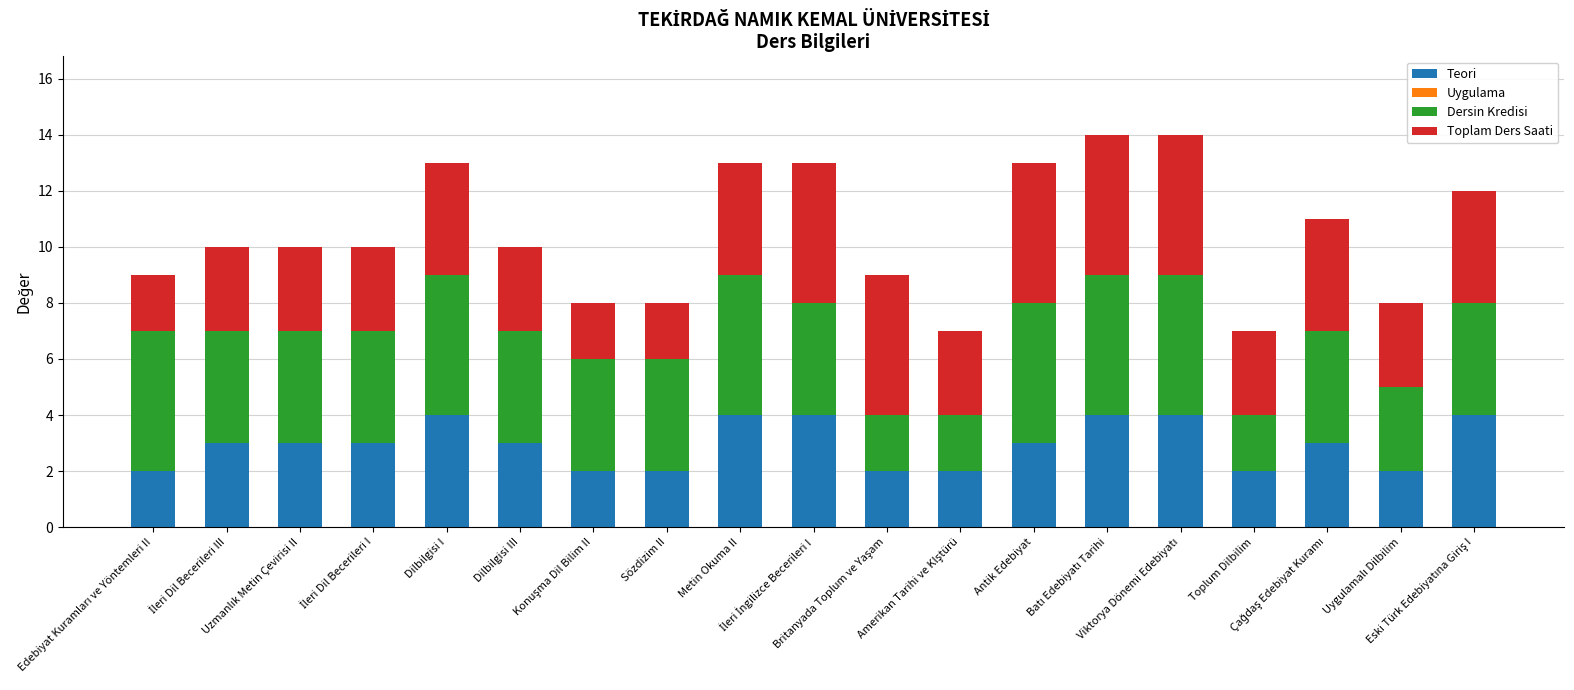

What is the highest value of the Teori series?

4